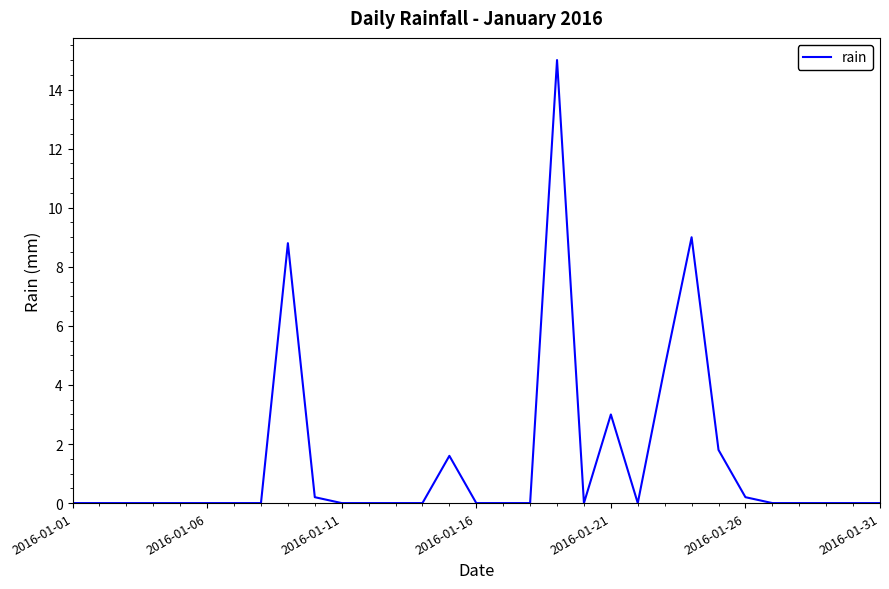

What is the difference between the maximum and minimum values?

15.0